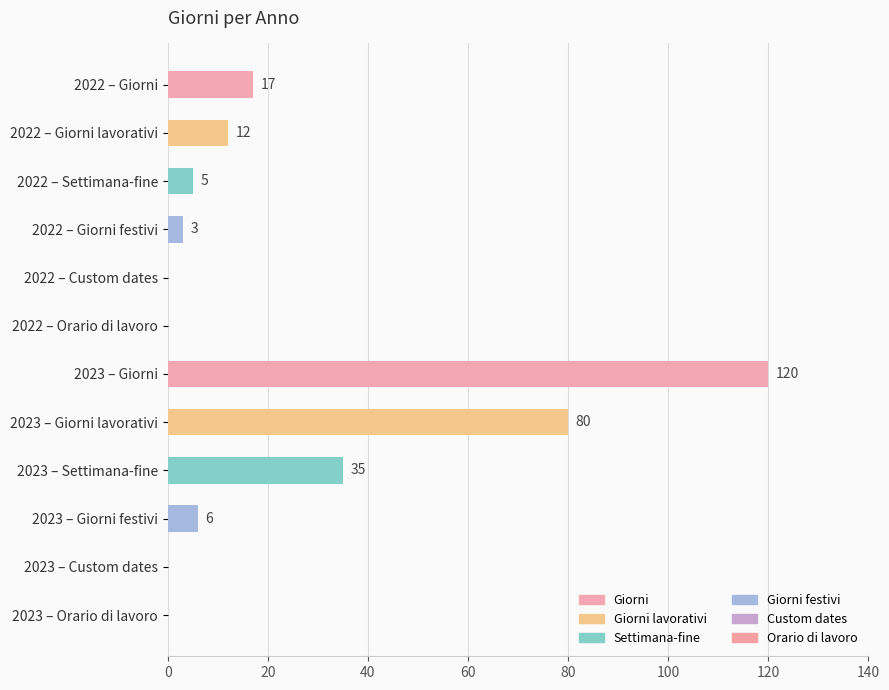

How many data points does each series have?

12